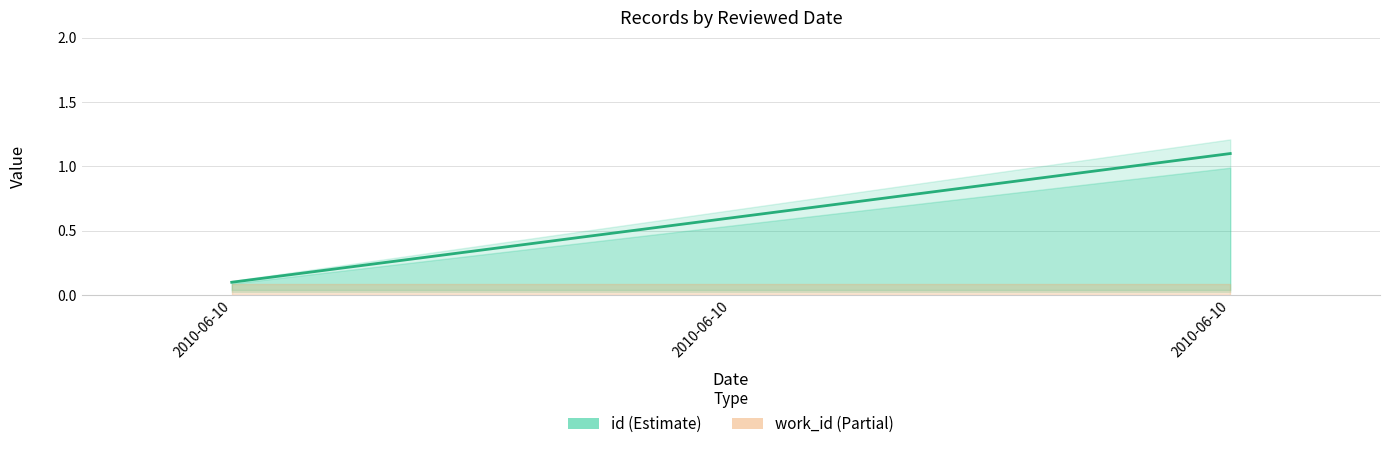

List the labels in order of value, smallest first.

2010-06-10, 2010-06-10, 2010-06-10